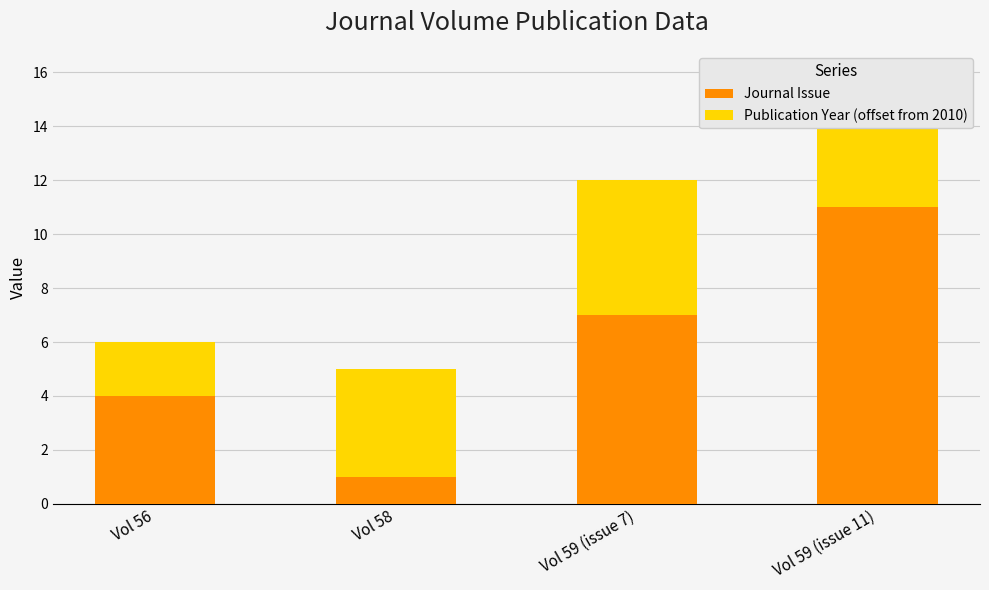

What is the difference between the second highest and second lowest values in the Journal Issue series?

3